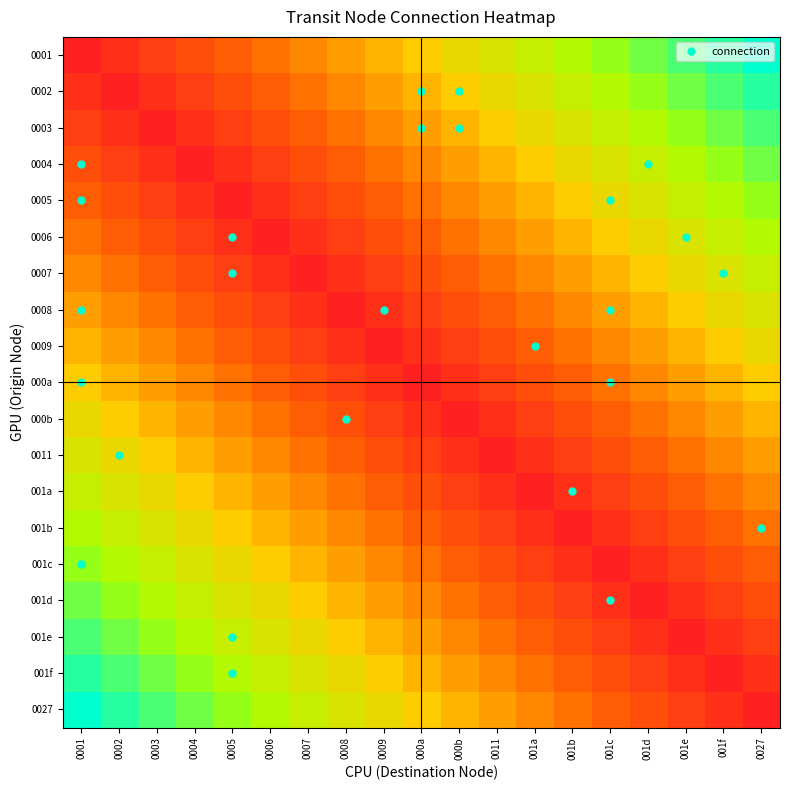

Count the number of categories in the chart.

19